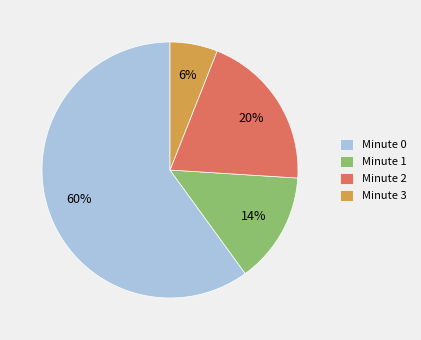

Which has a higher value, Minute 0 or Minute 3?

Minute 0